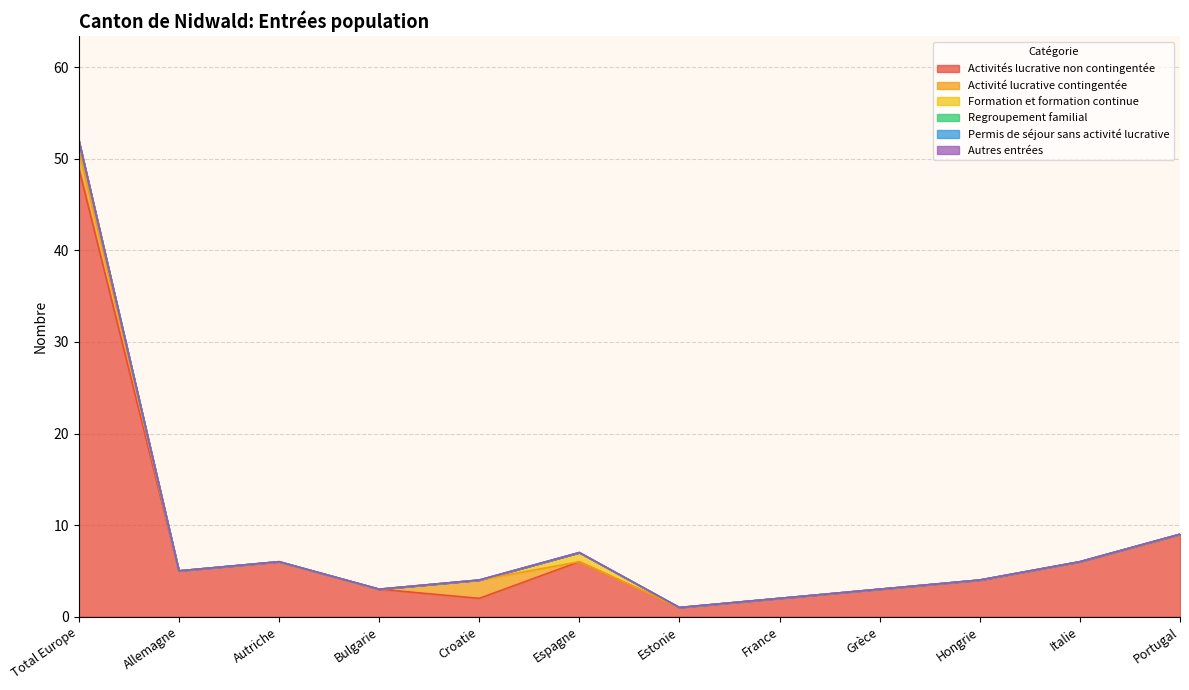

In Activité lucrative contingentée, how many points are higher than both neighbors (excluding endpoints)?

1